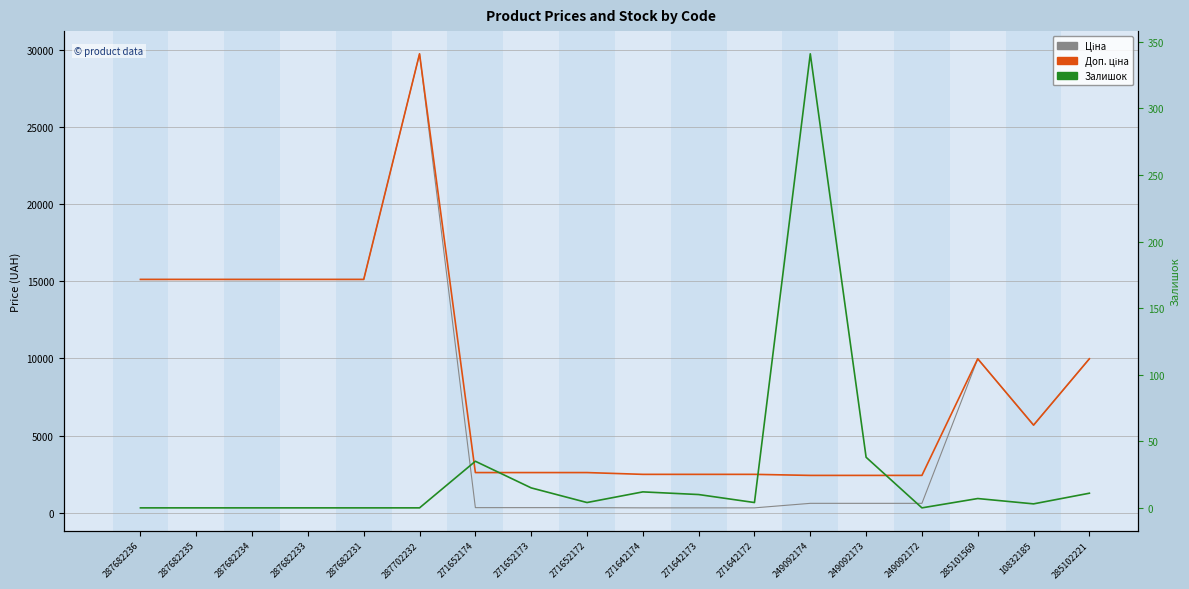

True or false: Залишок and Доп. ціна intersect in this chart.

False